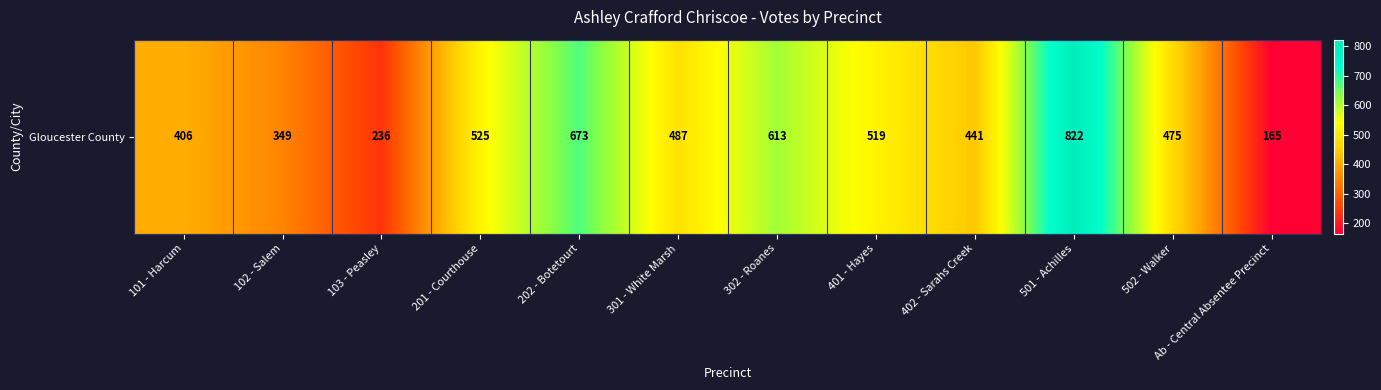

What is the sum of the values at 301 - White Marsh and 201 - Courthouse?

1012